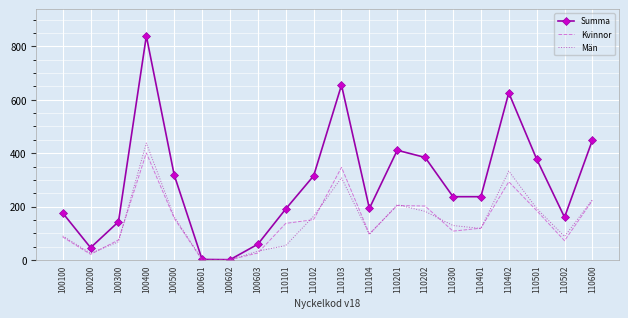

Which label corresponds to the largest value in the chart?

100400